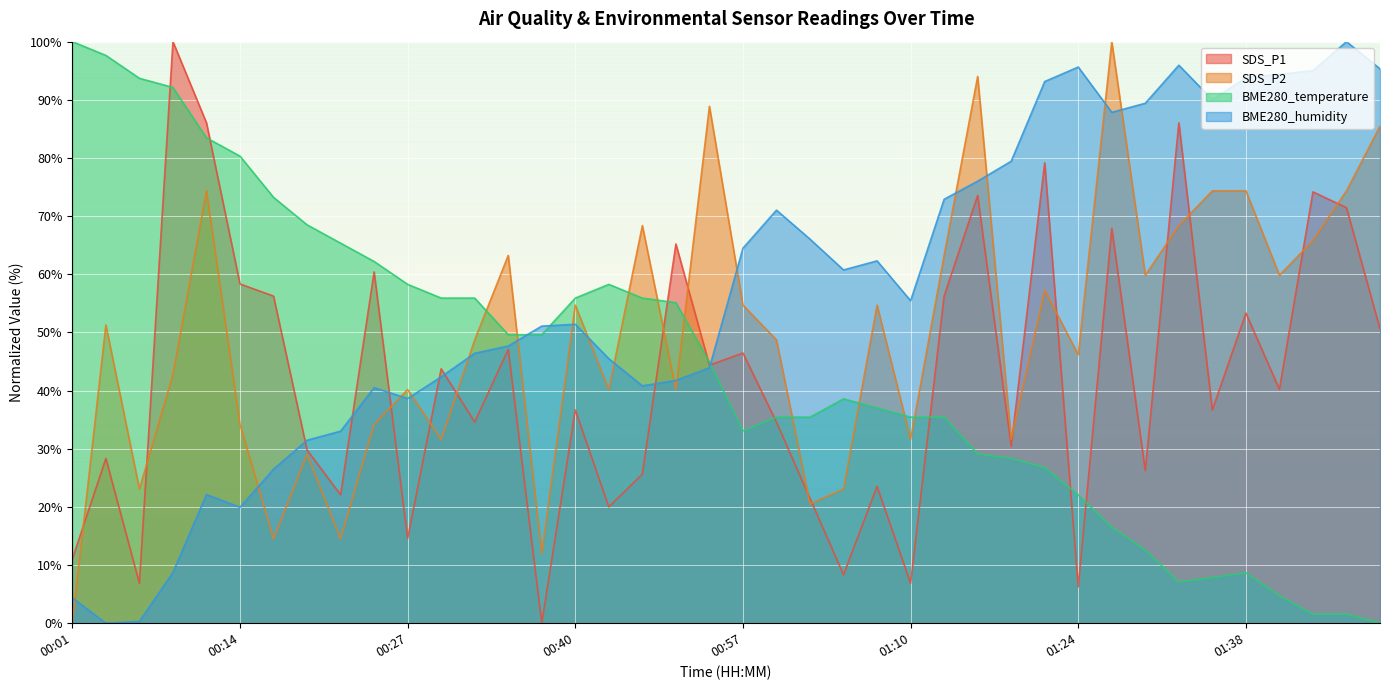

Between 01:21 and 01:24, which is larger?

01:21